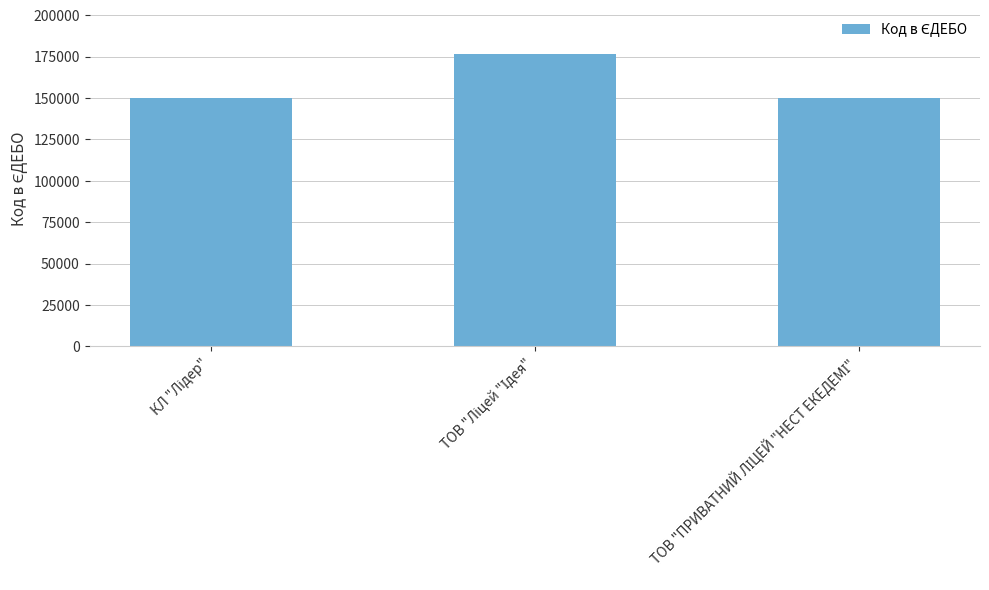

What is the value of the 3rd bar from the left?

150200